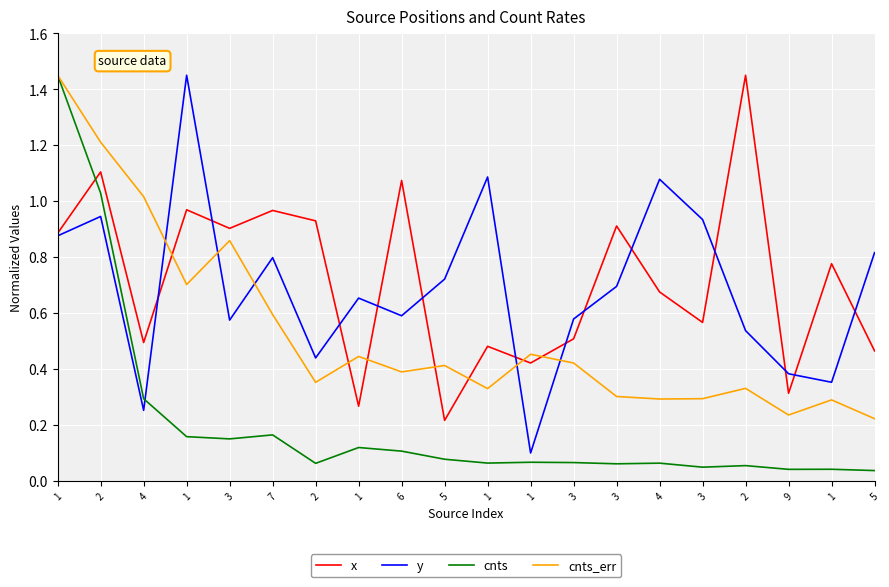

What is the spread (max minus min) of values at 1?

0.6